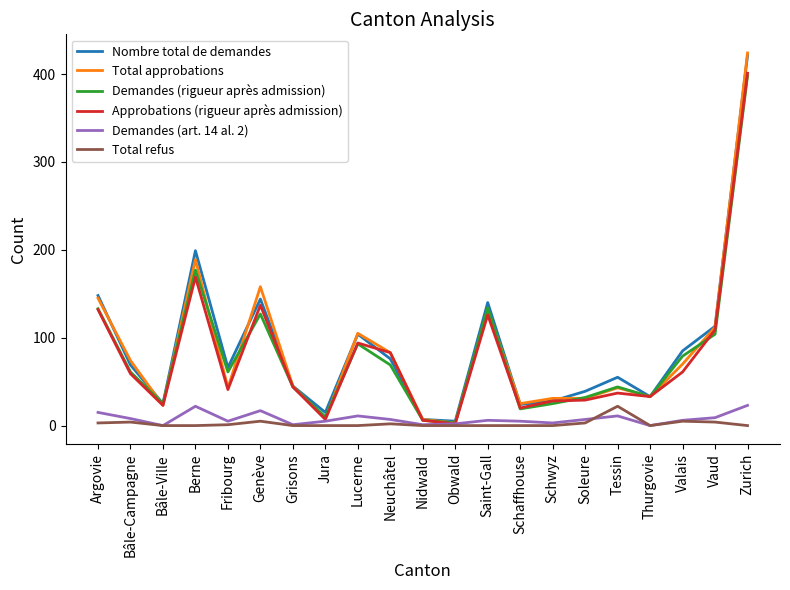

The Demandes (art. 14 al. 2) series shows 0 at Thurgovie. True or false?

True